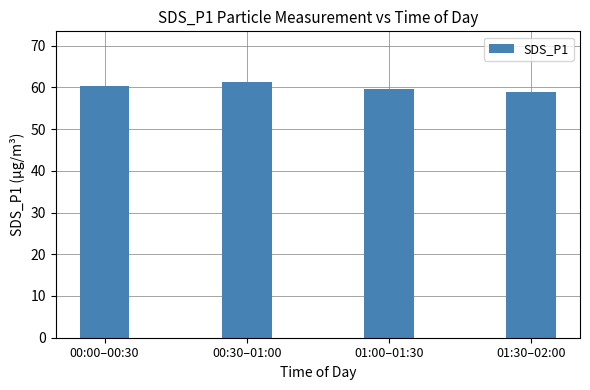

Which has a higher value, 01:00–01:30 or 00:30–01:00?

00:30–01:00